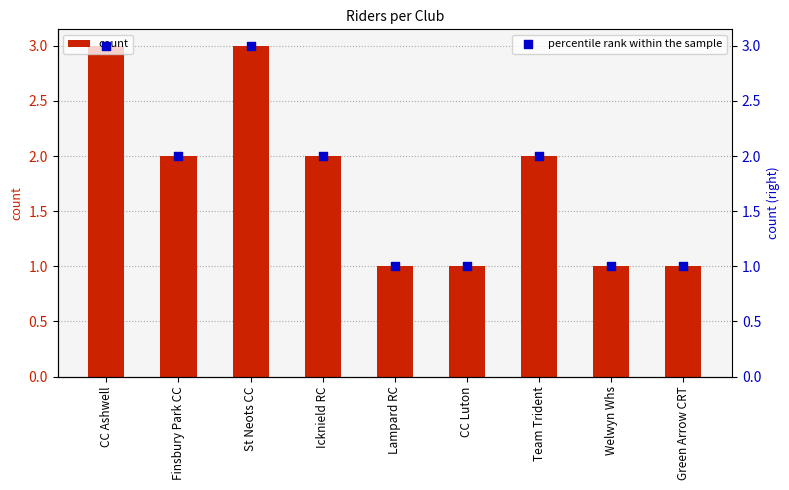

At how many categories does at least one series exceed 1?

5